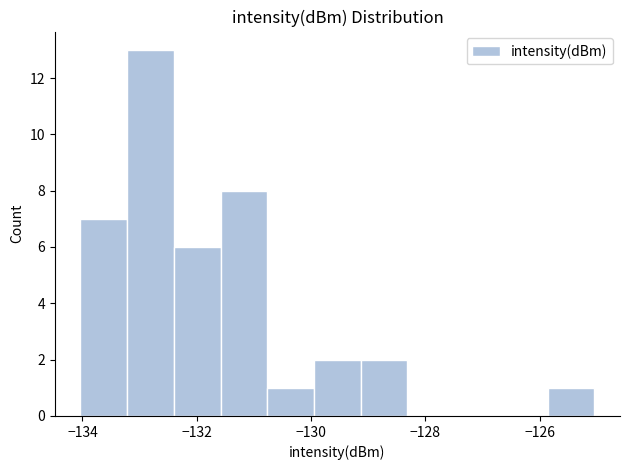

Reading left to right, transcribe this chart: for each bar, give the range it covers on the x-axis and its height. Neither the bar edges nor the heights are printed on the chart, so give them approximately, as read against the axes.

-134.0 to -133.2: 7
-133.2 to -132.4: 13
-132.4 to -131.6: 6
-131.6 to -130.8: 8
-130.8 to -130.0: 1
-130.0 to -129.2: 2
-129.2 to -128.4: 2
-128.4 to -127.4: 0
-127.4 to -126.6: 0
-126.6 to -125.8: 0
-125.8 to -125.0: 1